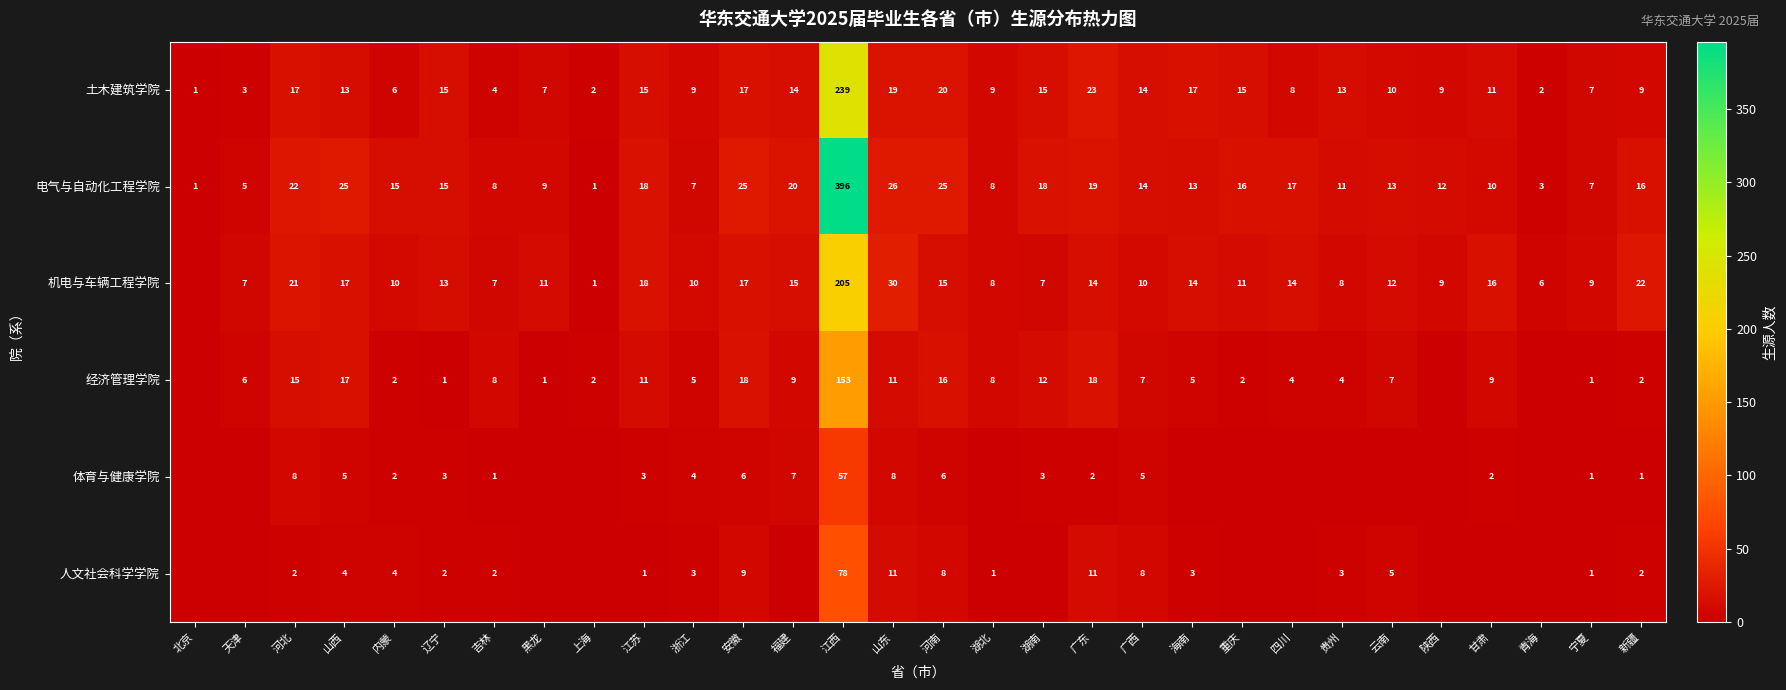

True or false: 经济管理学院 has a value of 6 at 天津.

True